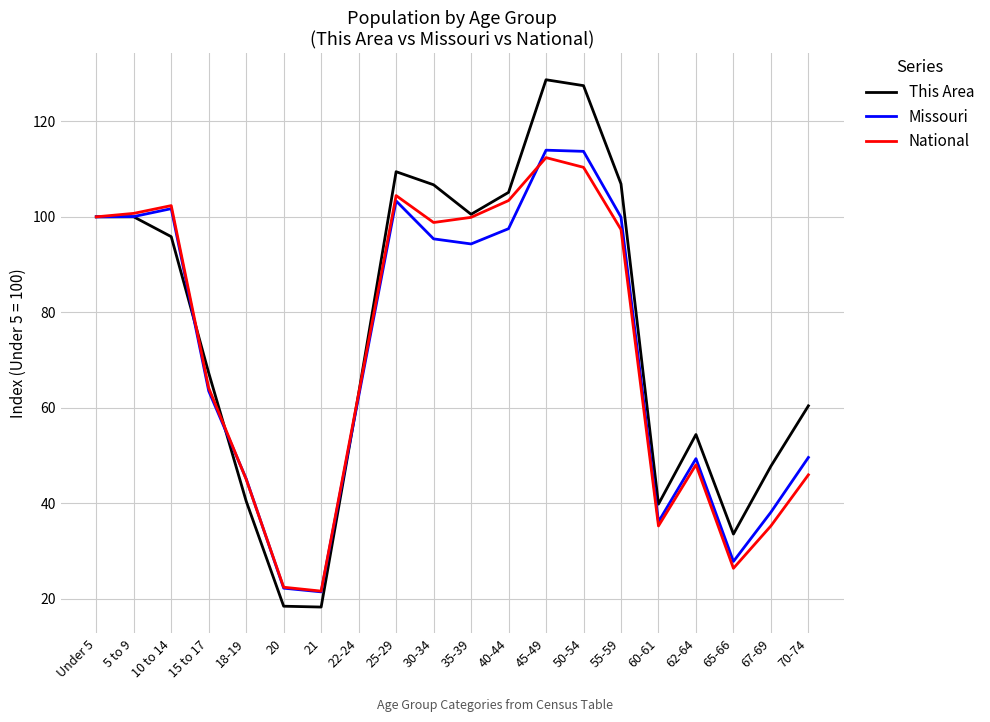

The value of National at 67-69 is 35.2. True or false?

True